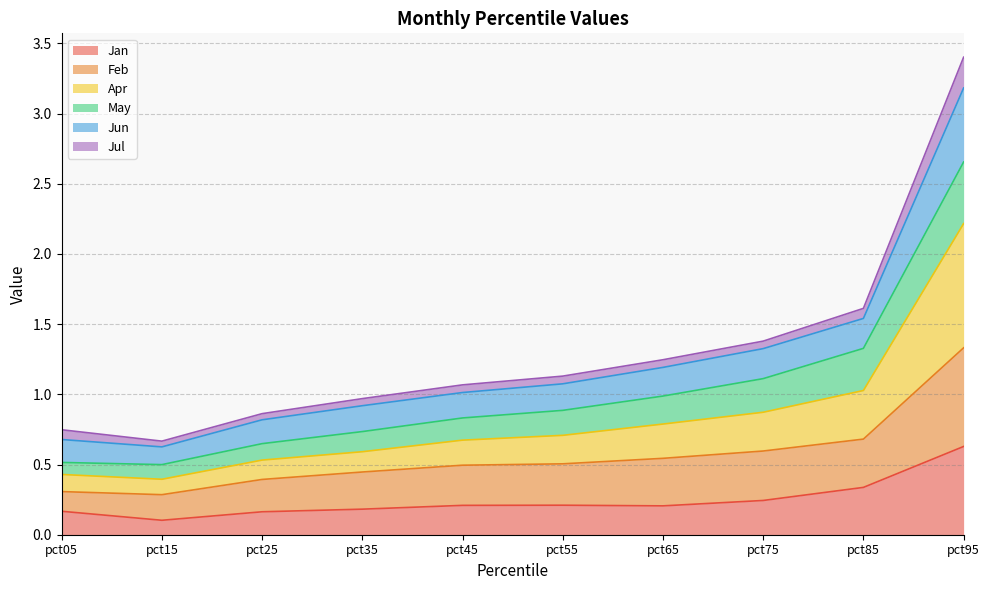

True or false: Jun and Jan intersect in this chart.

False